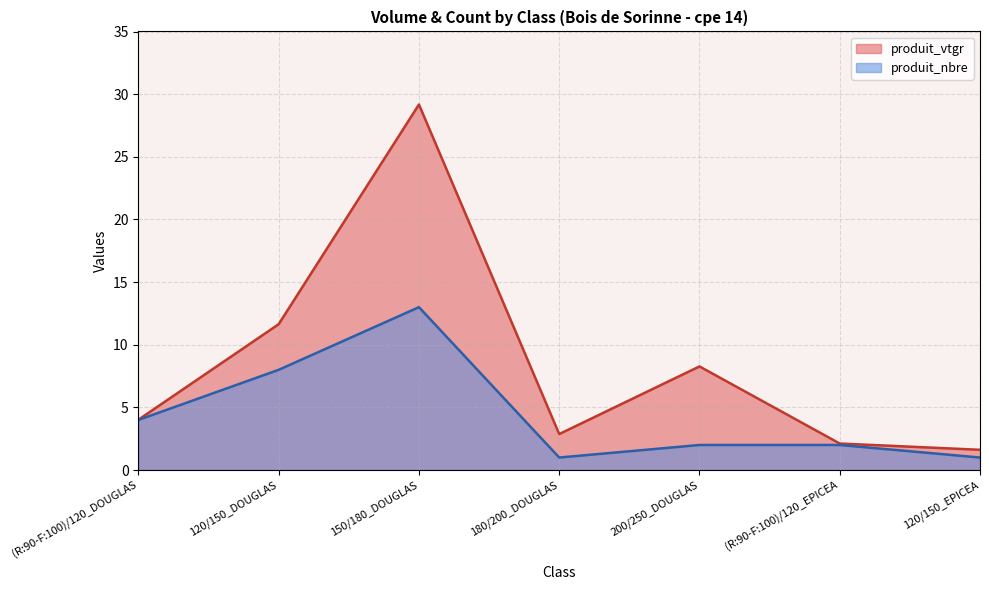

List the labels in order of produit_nbre value, largest first.

150/180_DOUGLAS, 120/150_DOUGLAS, (R:90-F:100)/120_DOUGLAS, 200/250_DOUGLAS, (R:90-F:100)/120_EPICEA, 180/200_DOUGLAS, 120/150_EPICEA